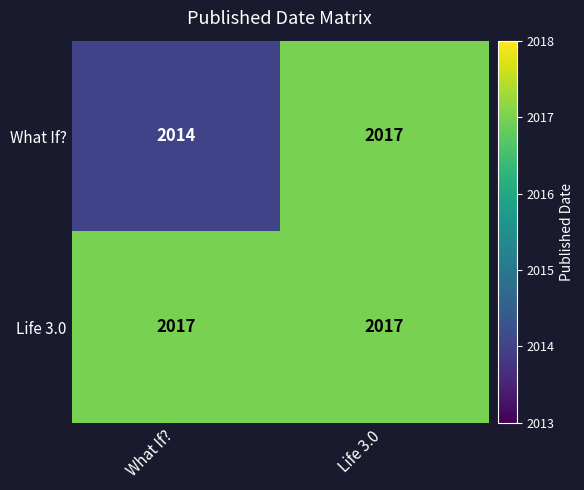

Which series has the largest range (max minus min)?

What If?